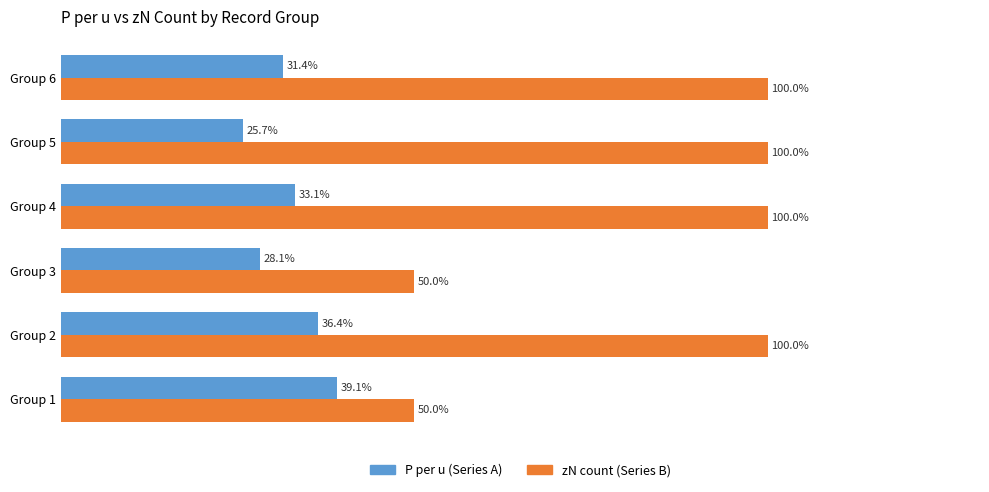

Which series has the largest range (max minus min)?

zN count (Series B)